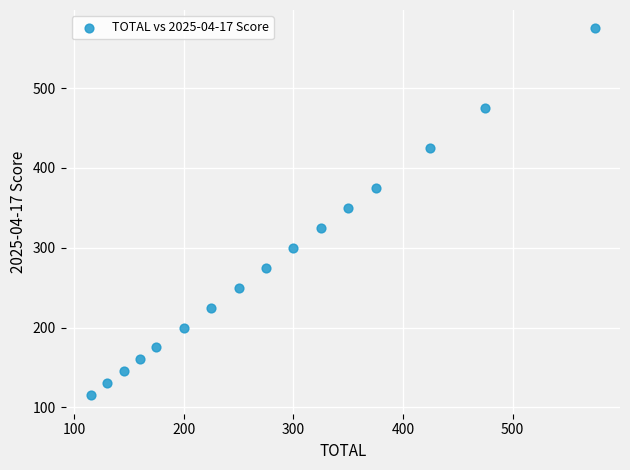

What is the range of Y values (max minus min)?

460